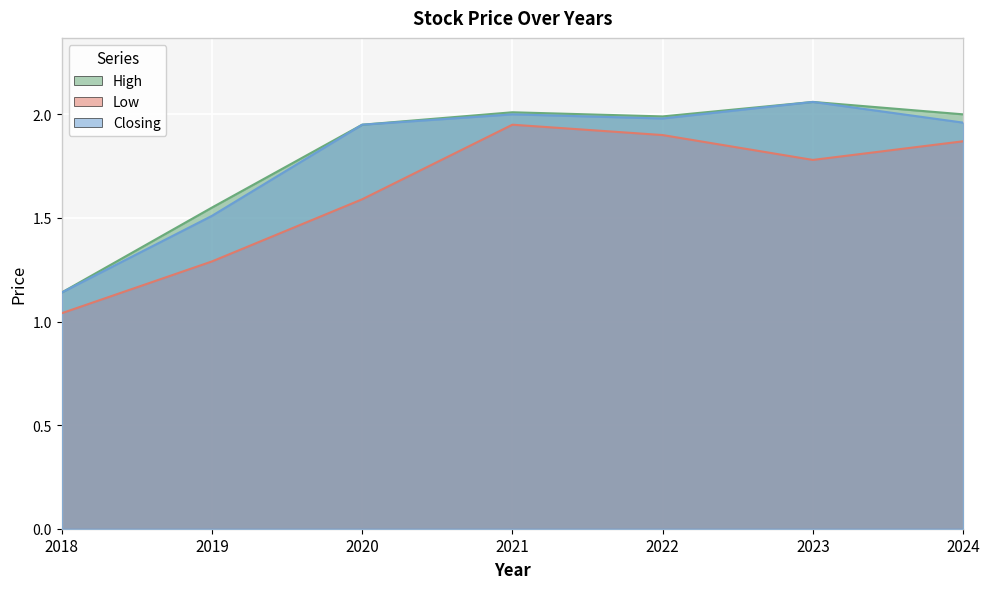

What is the difference between the maximum and minimum values in the Low series?

0.9